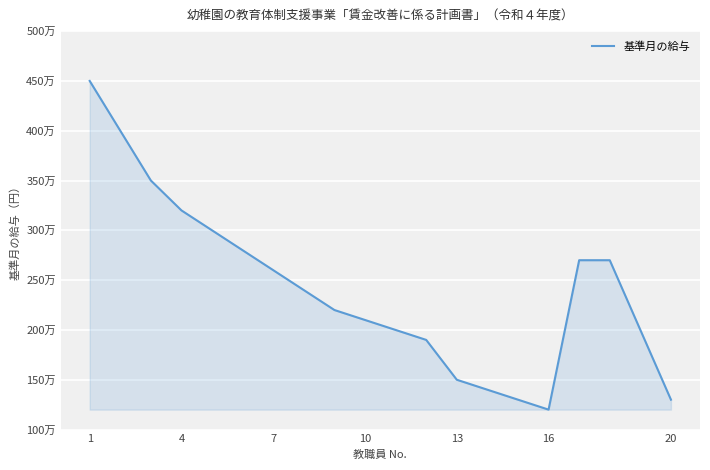

Is this an area chart (filled region under the line)?

Yes